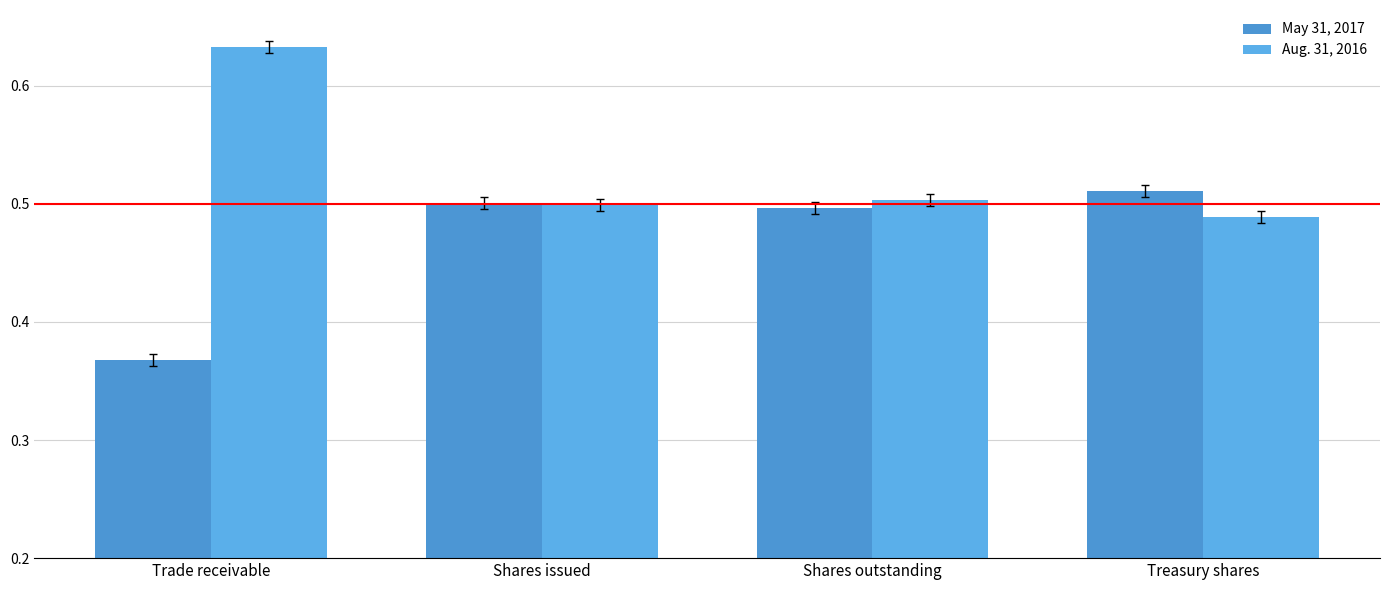

What is the difference between the maximum and minimum values in the Aug. 31, 2016 series?

0.1